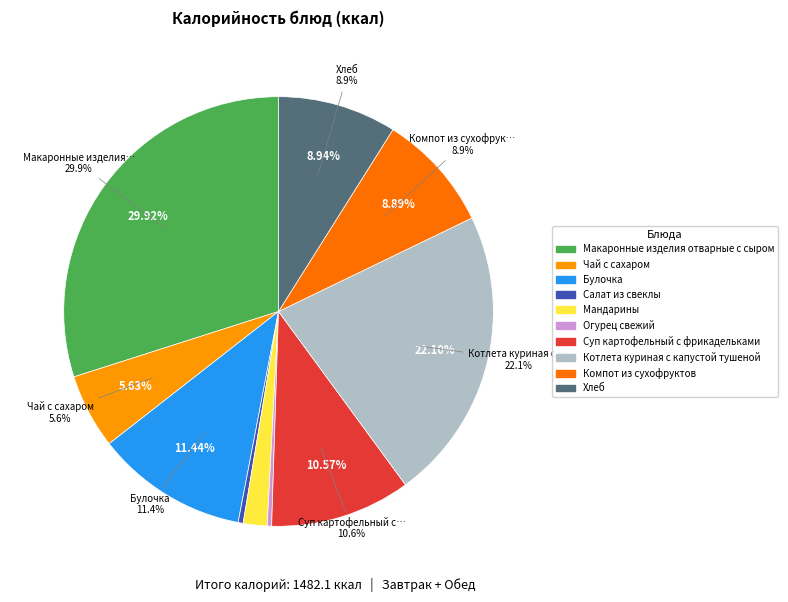

Combined, what portion of the pie is Котлета куриная с капустой тушеной and Огурец свежий?

22.4%